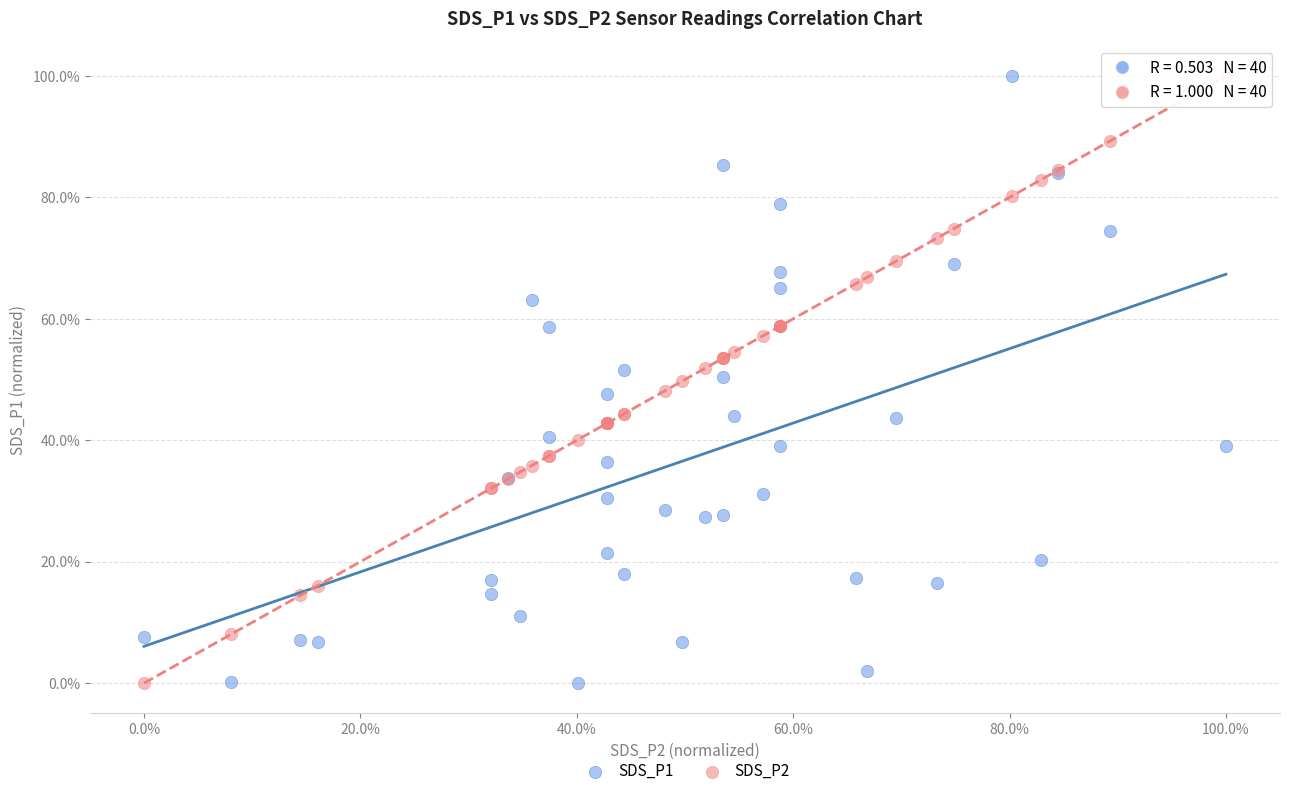

What are all the series names shown in the legend?

SDS_P1, SDS_P2